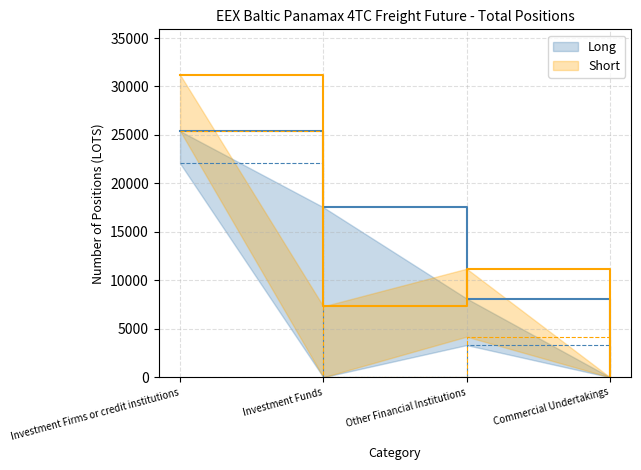

True or false: Long has a value of 12473.8 at Investment Firms or credit institutions.

False